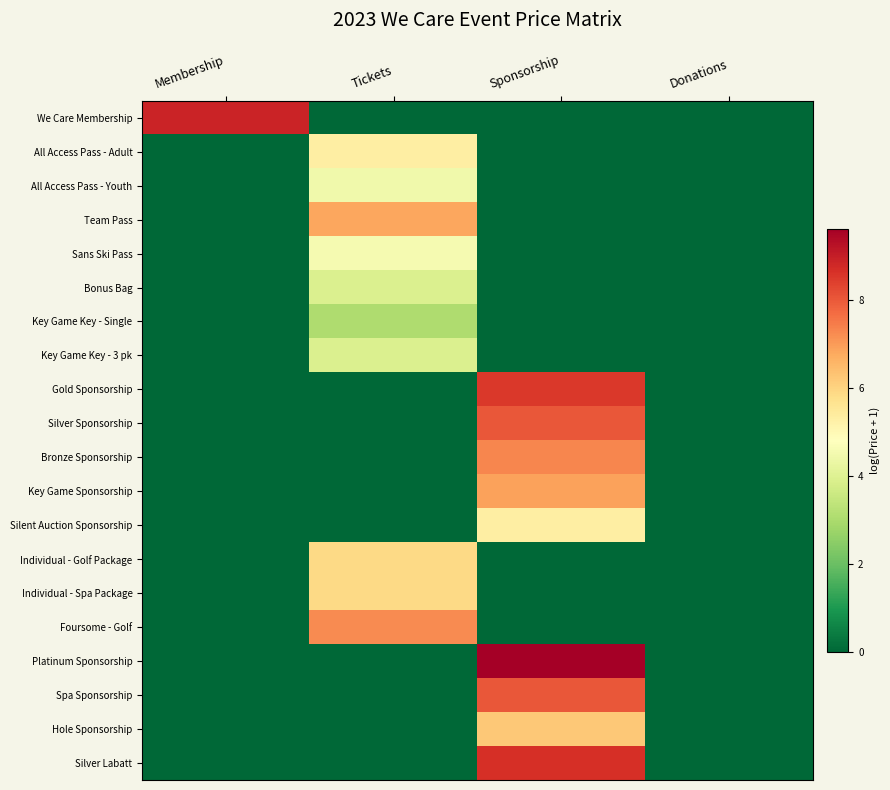

Which series has the widest spread of values?

Platinum Sponsorship